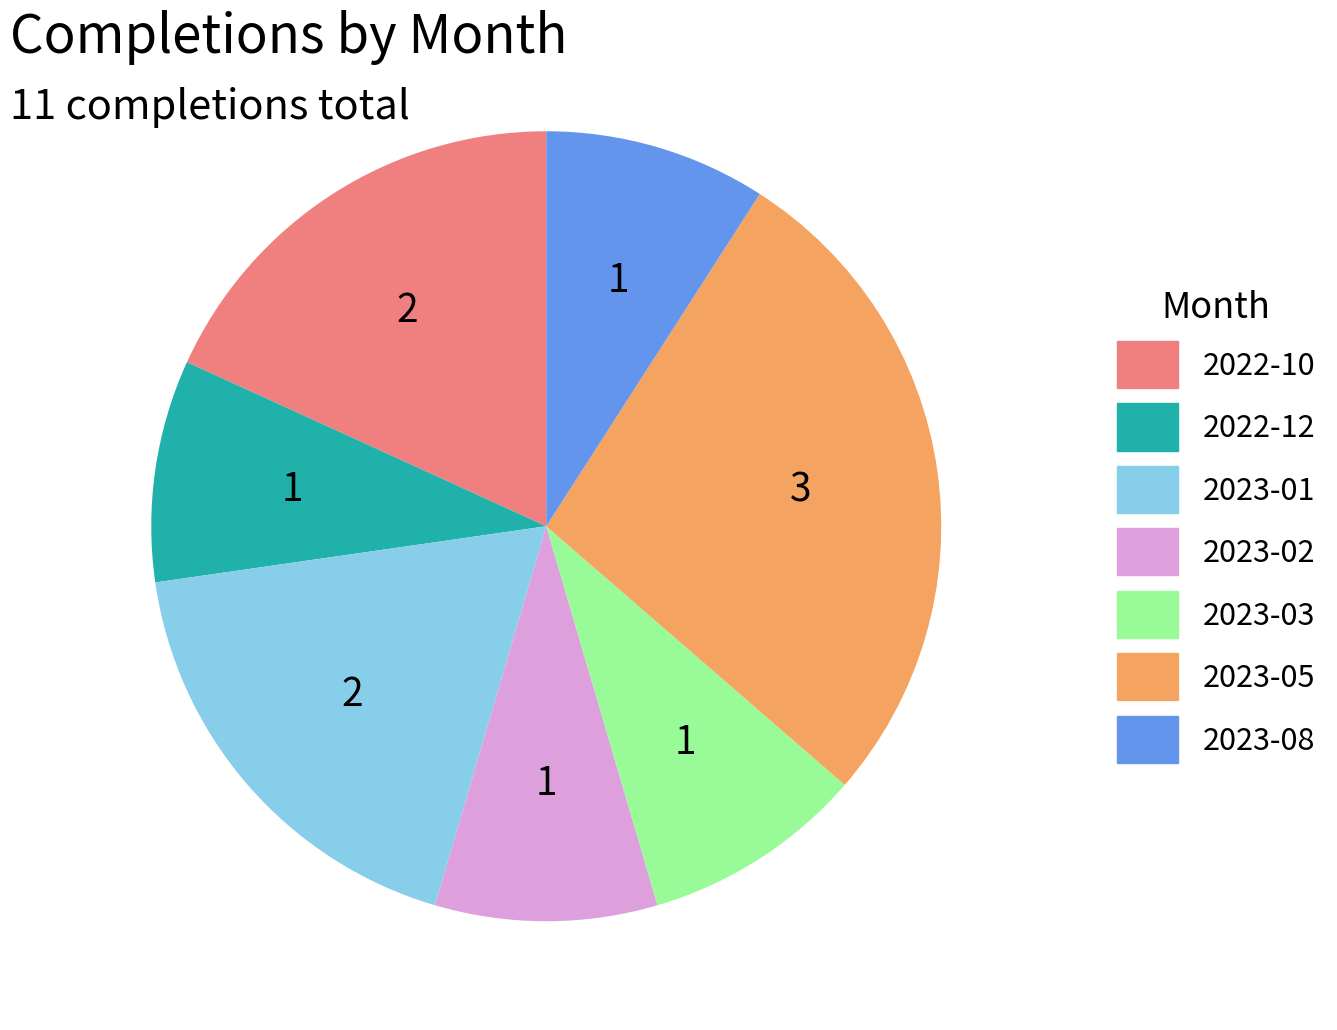

What is the ratio of the value at 2022-12 to the value at 2023-01?

0.5